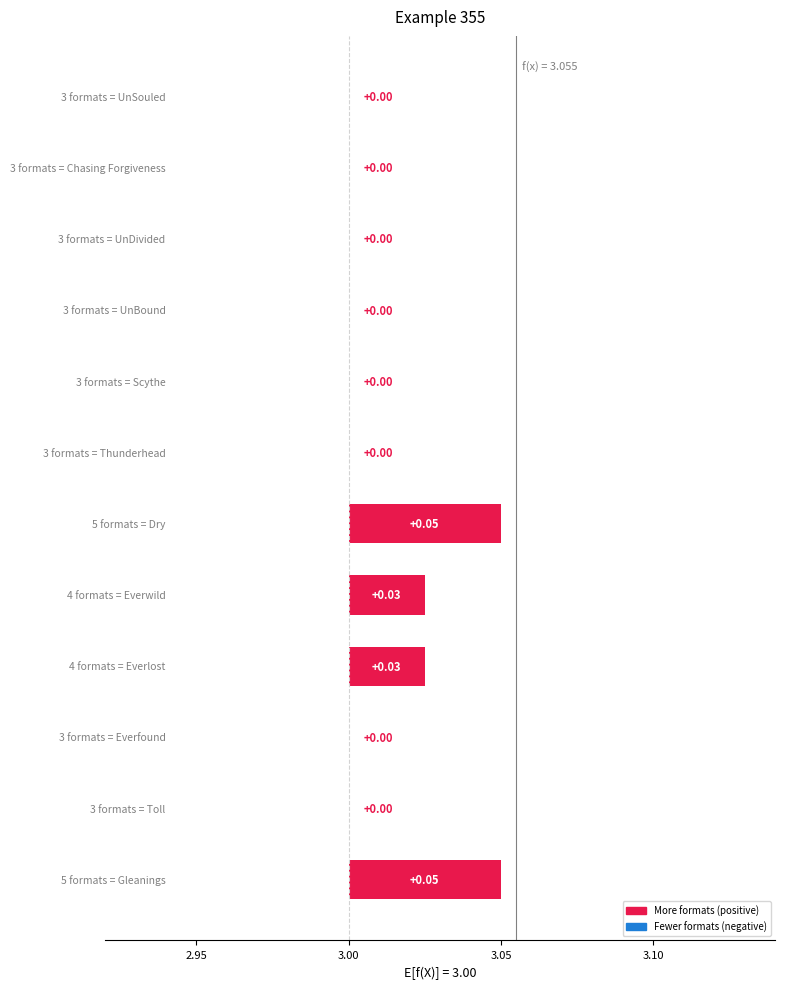

How many data points are above 3?

4